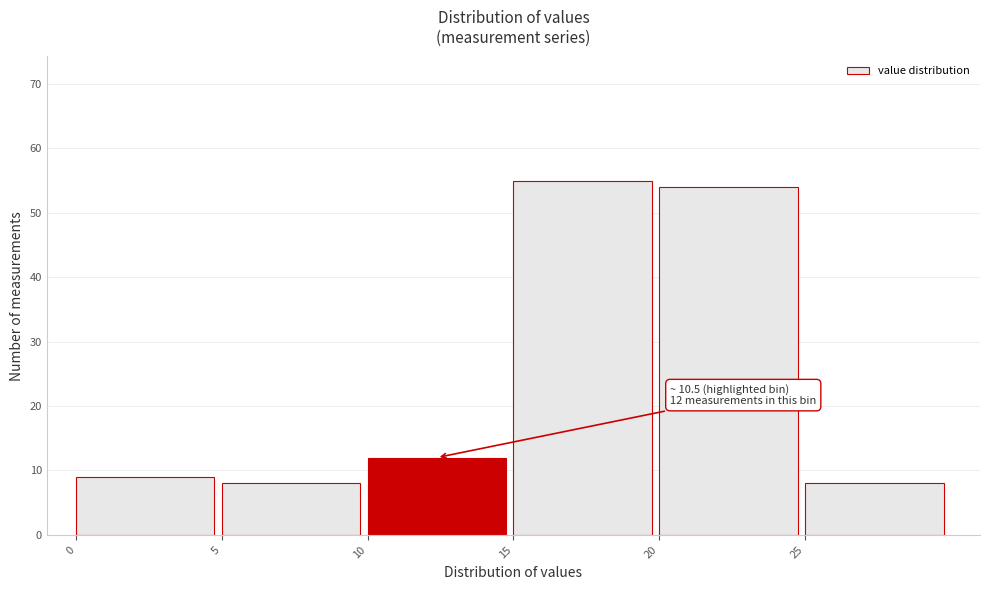

Which range on the x-axis has the tallest bar?

15 to 20